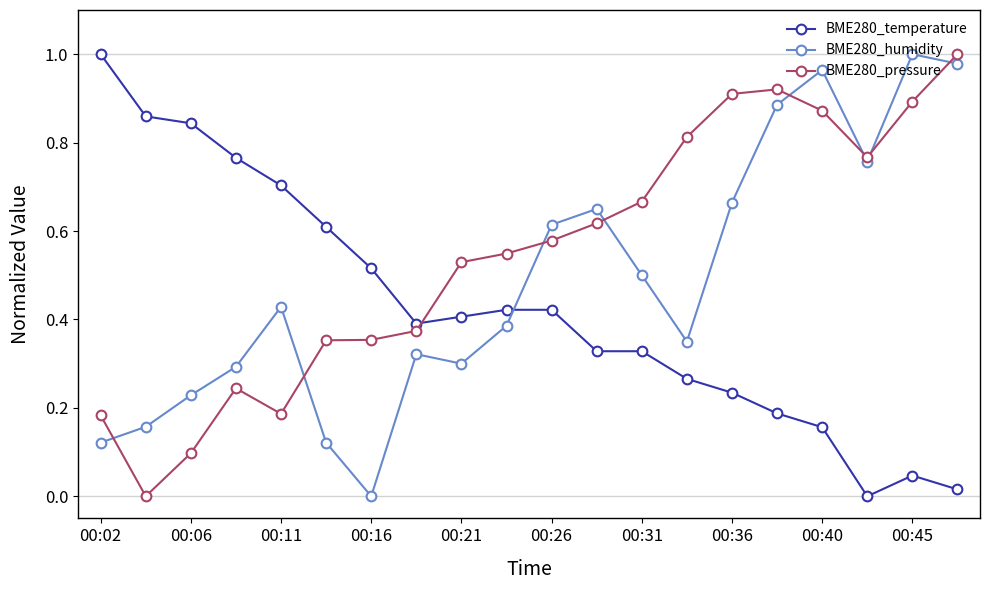

List the series in order of their overall mean, highest first.

BME280_pressure, BME280_humidity, BME280_temperature